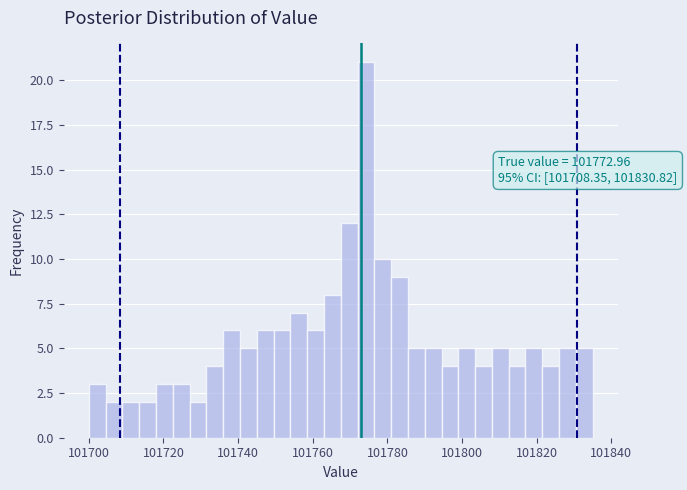

Read against the x-axis, roughly where is the centre of the tallest bar?

101774